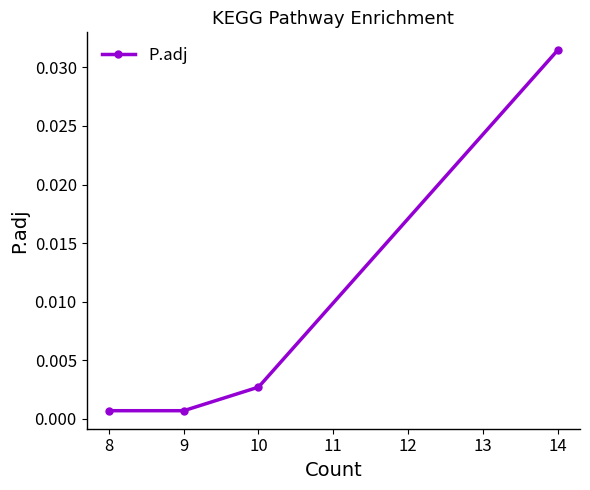

At which category does the chart reach its peak across all series?

14